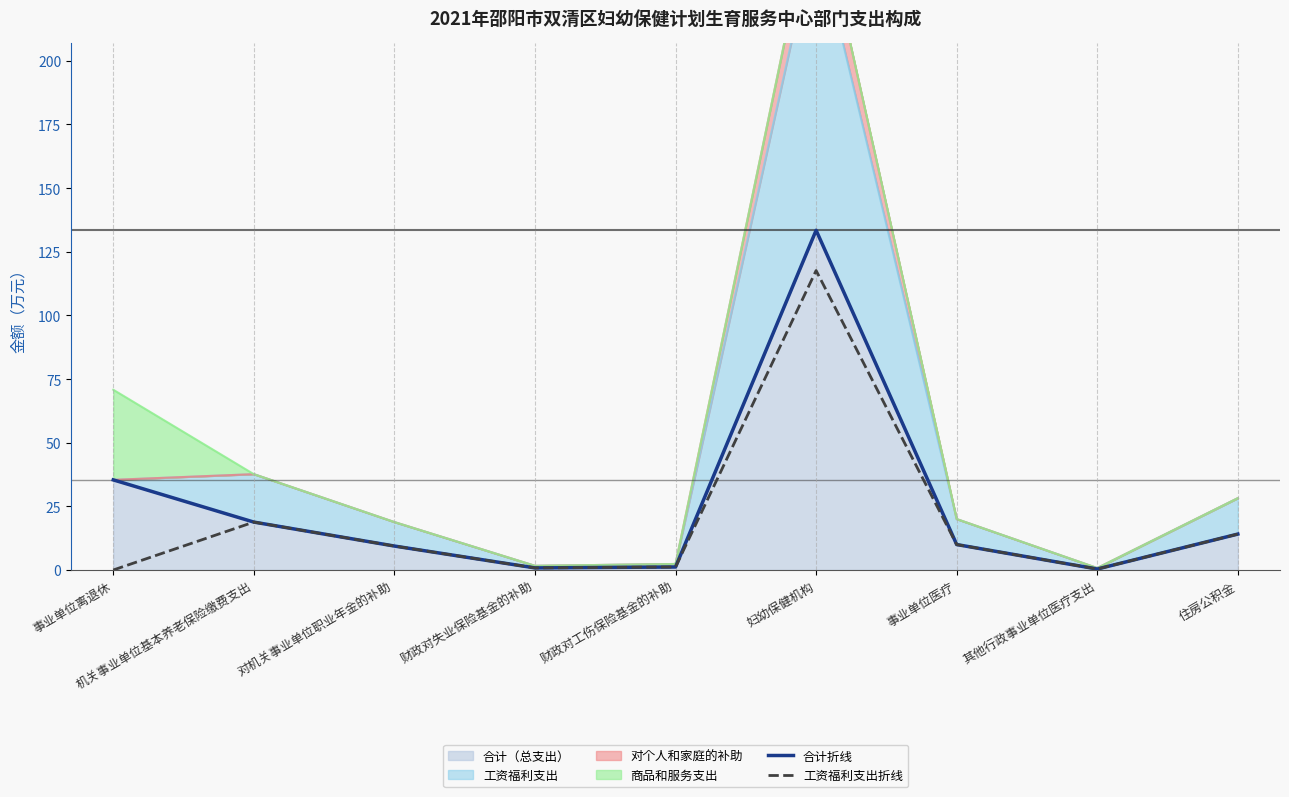

Where is the first local minimum for 合计折线?

财政对失业保险基金的补助